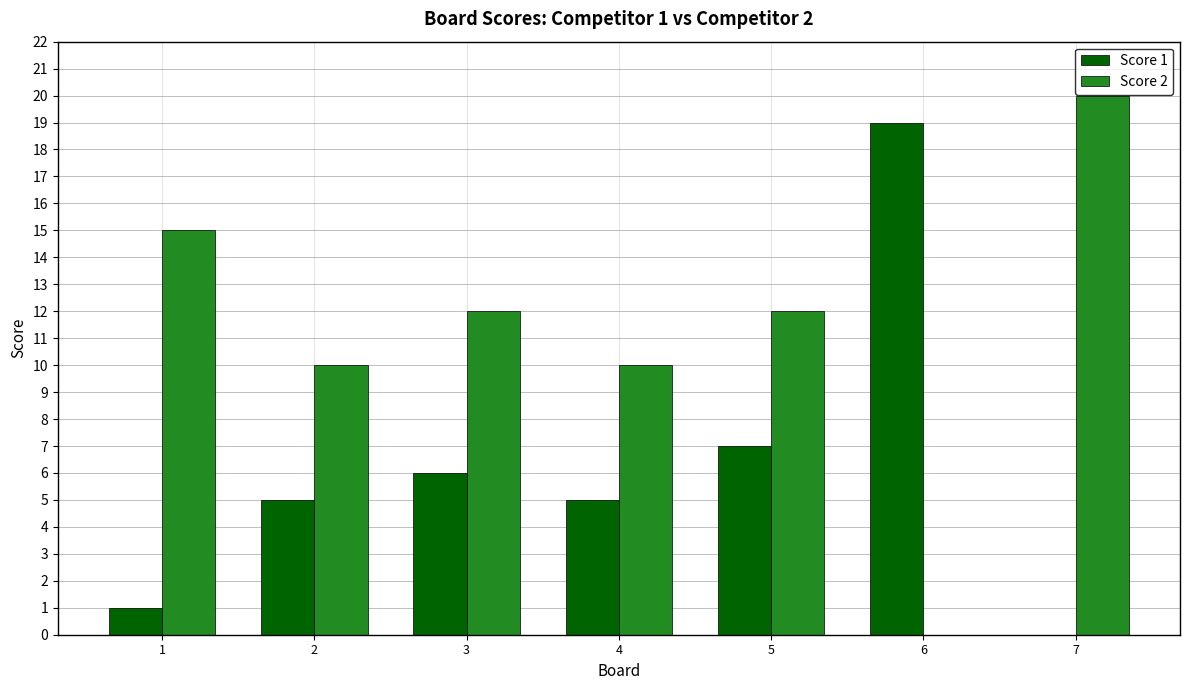

True or false: Score 1 has a value of 8 at 6.

False